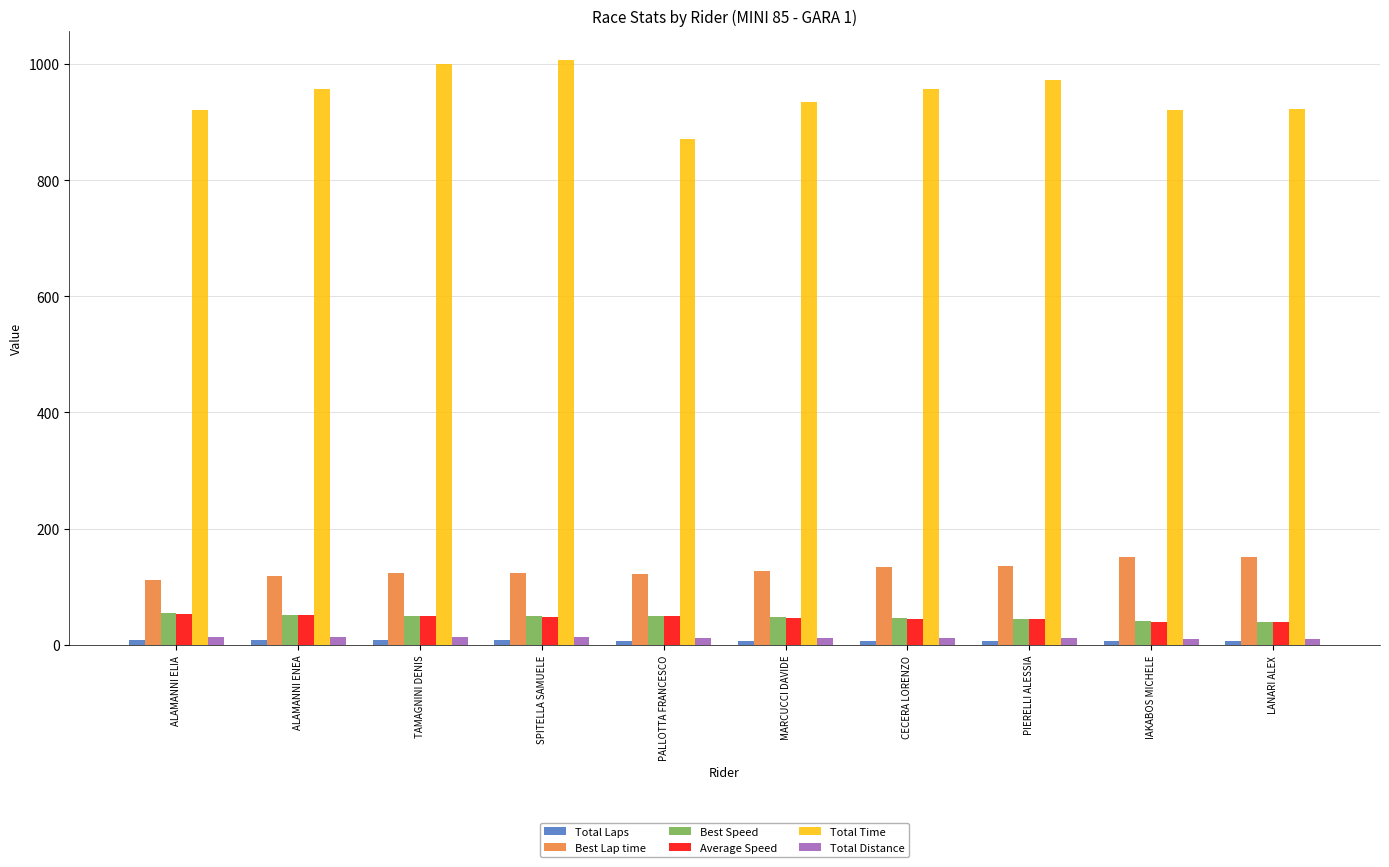

Which series has the largest total across all categories?

Total Time